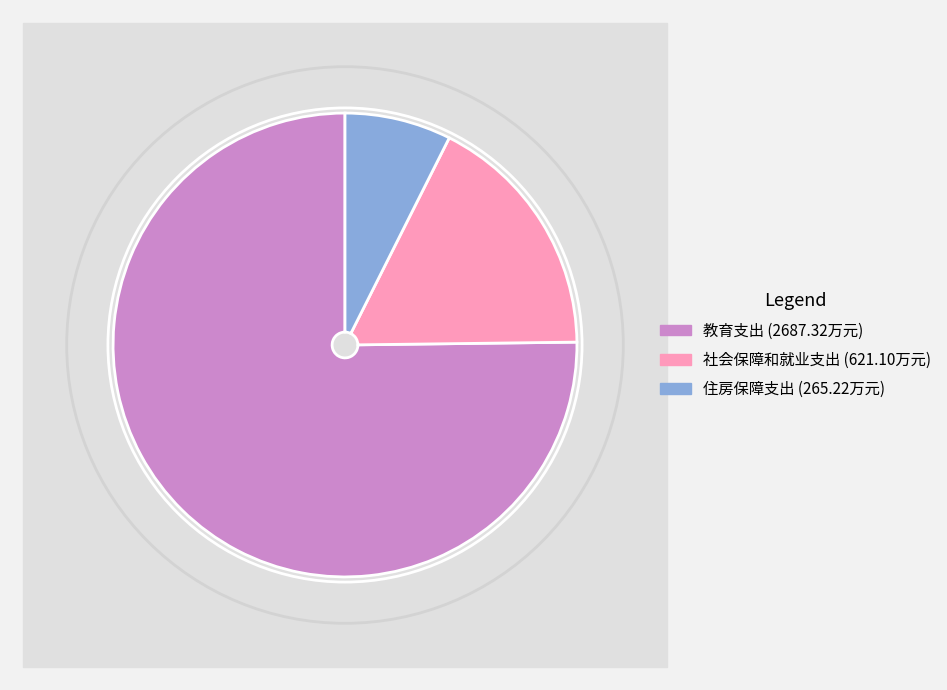

Between 住房保障支出 and 社会保障和就业支出, which is larger?

社会保障和就业支出